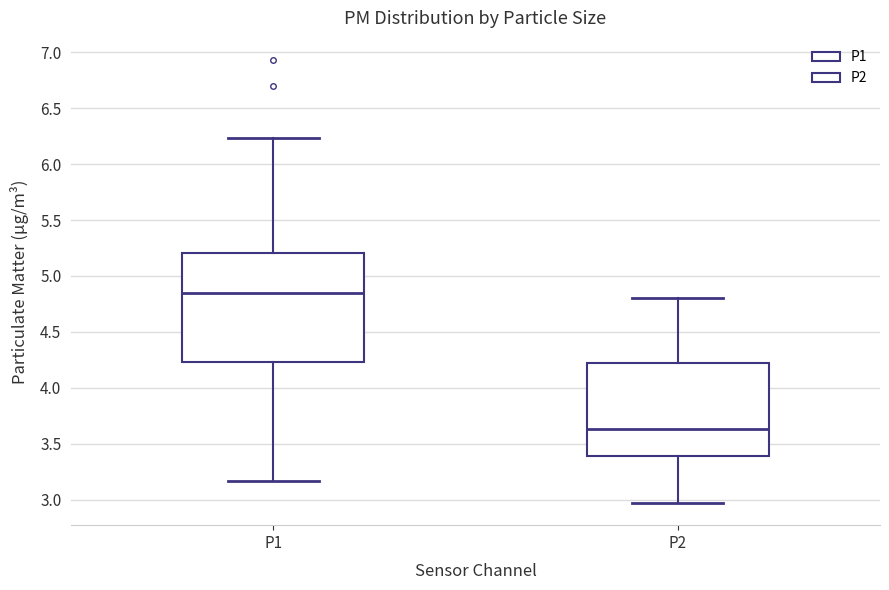

Comparing the boxes themselves (not the whiskers), which one is the tallest?

P1